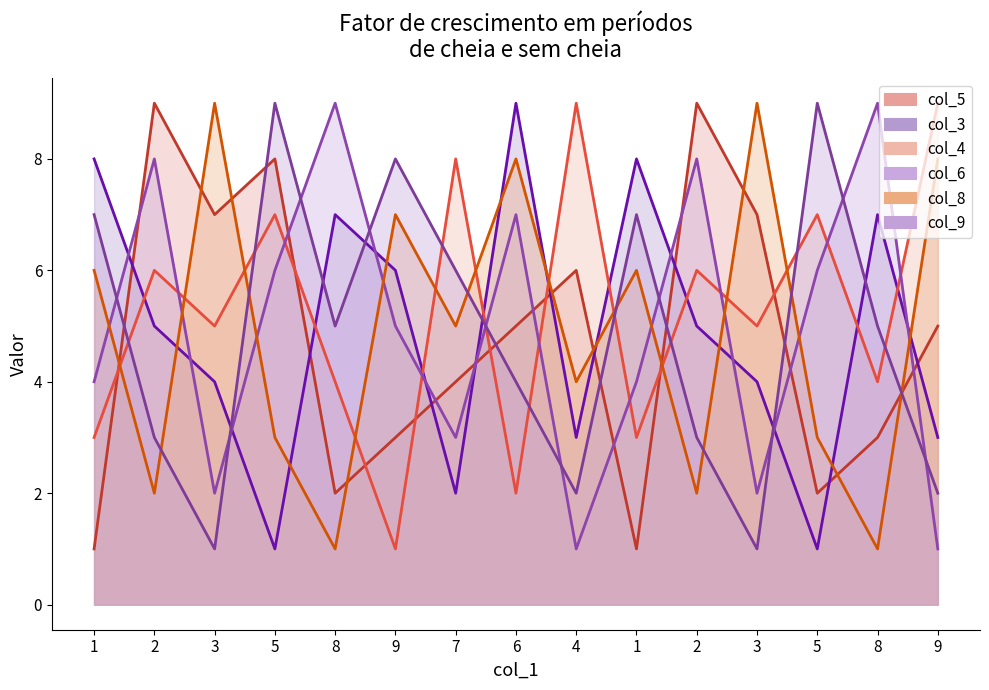

Reading right to left, list all the values displayed in this chart.

col_5: 5	3	2	7	9	1	6	5	4	3	2	8	7	9	1
col_3: 3	7	1	4	5	8	3	9	2	6	7	1	4	5	8
col_4: 9	4	7	5	6	3	9	2	8	1	4	7	5	6	3
col_6: 1	9	6	2	8	4	1	7	3	5	9	6	2	8	4
col_8: 8	1	3	9	2	6	4	8	5	7	1	3	9	2	6
col_9: 2	5	9	1	3	7	2	4	6	8	5	9	1	3	7